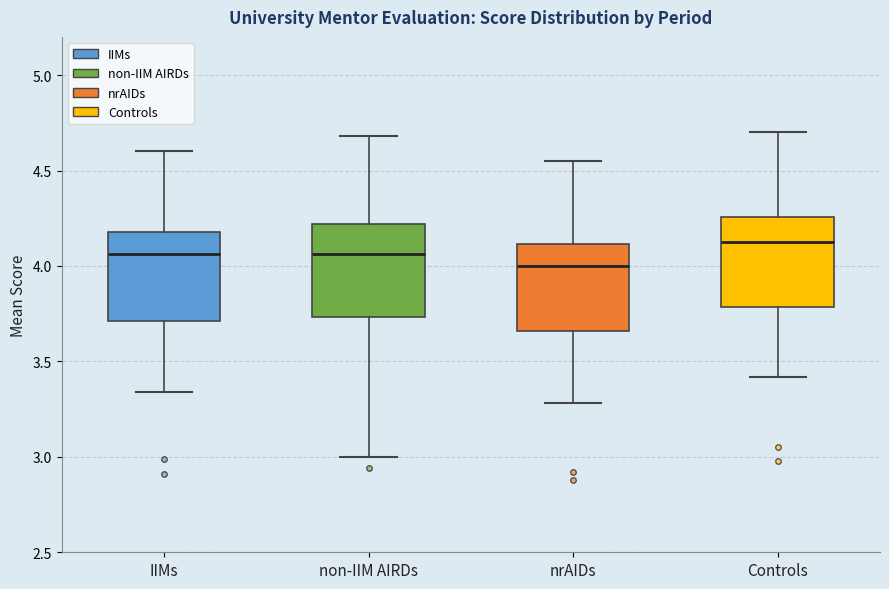

Where does the lower whisker of the box for IIMs end on the y-axis? The values are not printed on the chart, so give them approximately, as read against the axis.

3.35